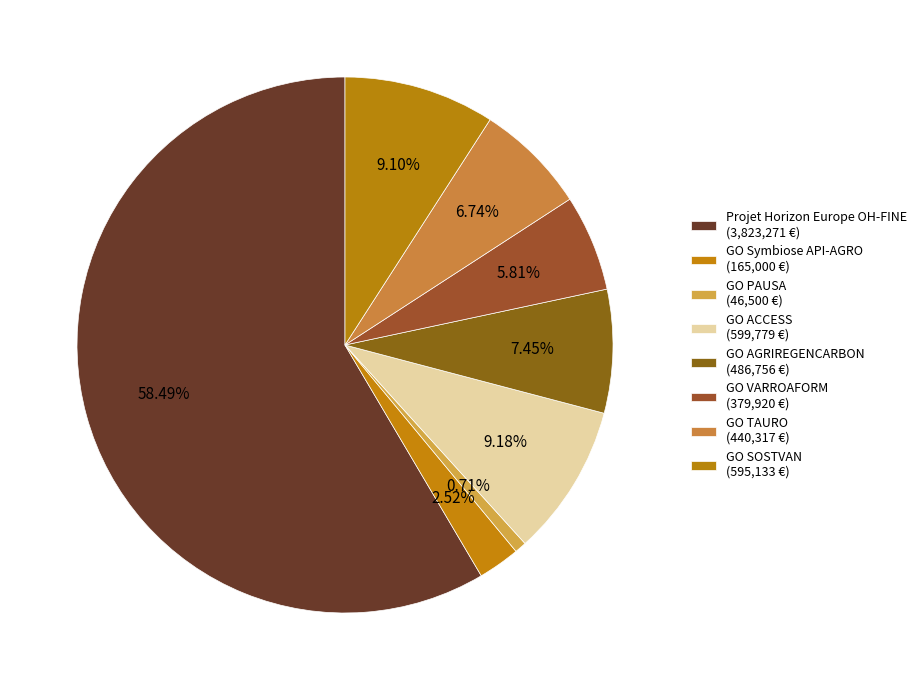

How many slices are in this pie chart?

8